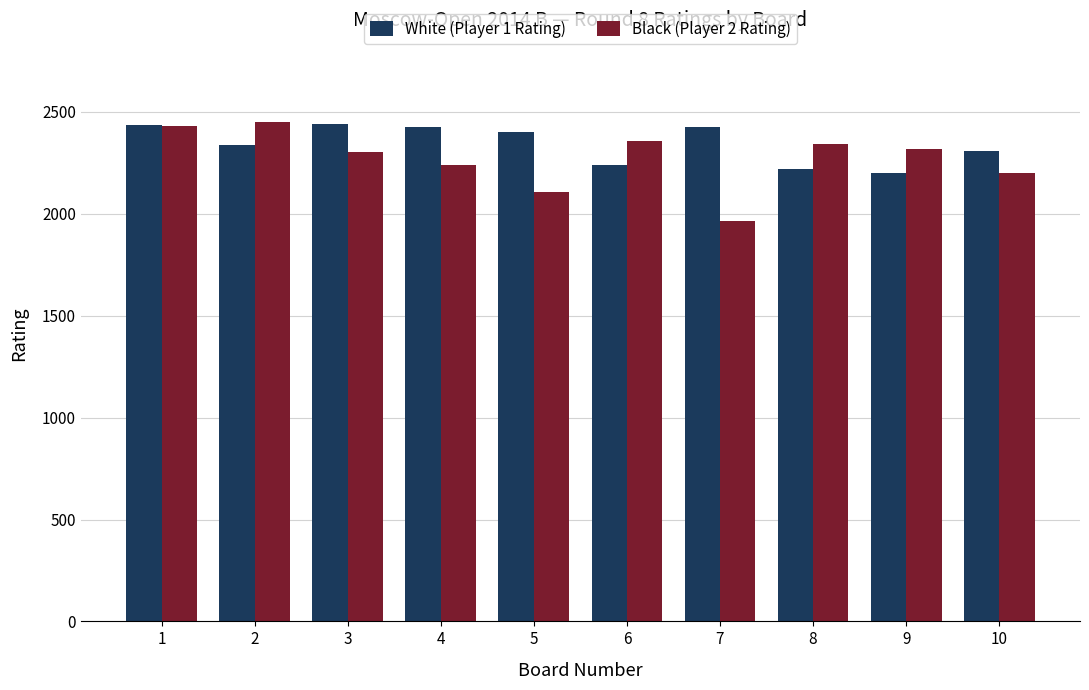

Where does the Black (Player 2 Rating) series first go above 2319?

1